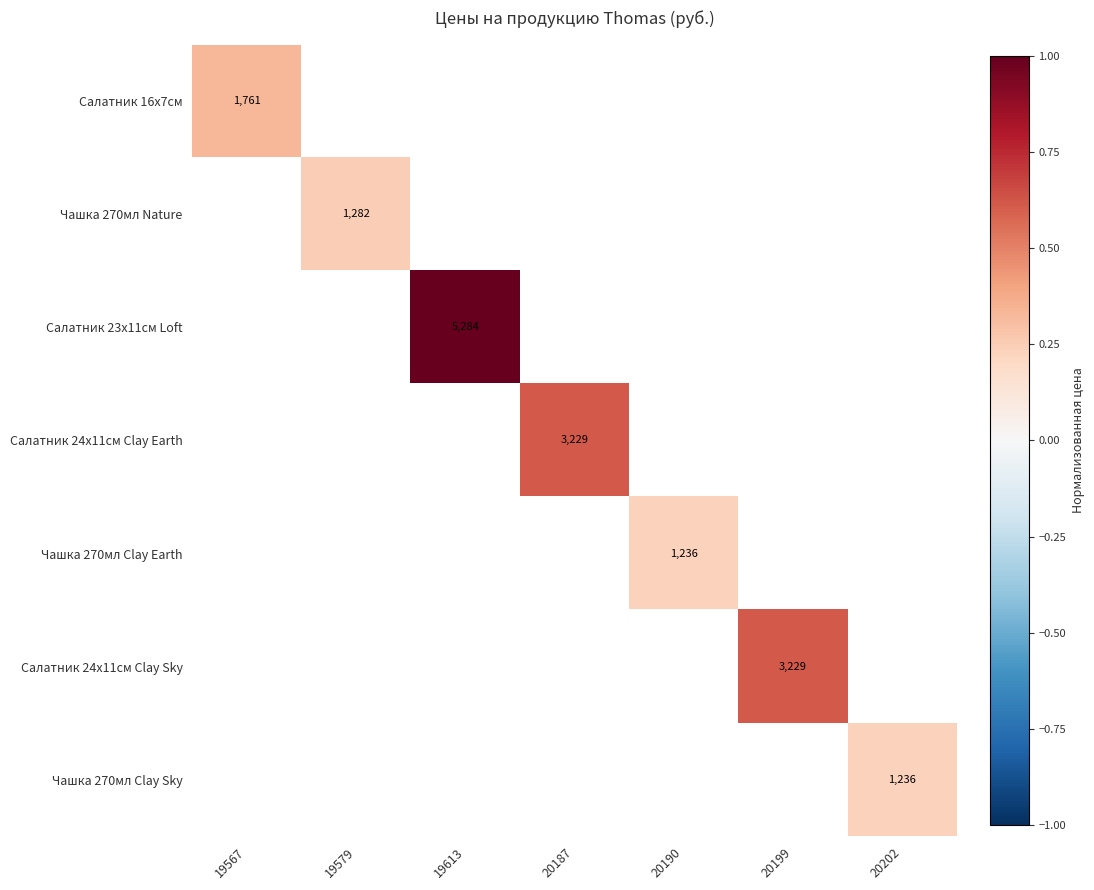

The Салатник 16х7см series shows 1761 at 19567. True or false?

True